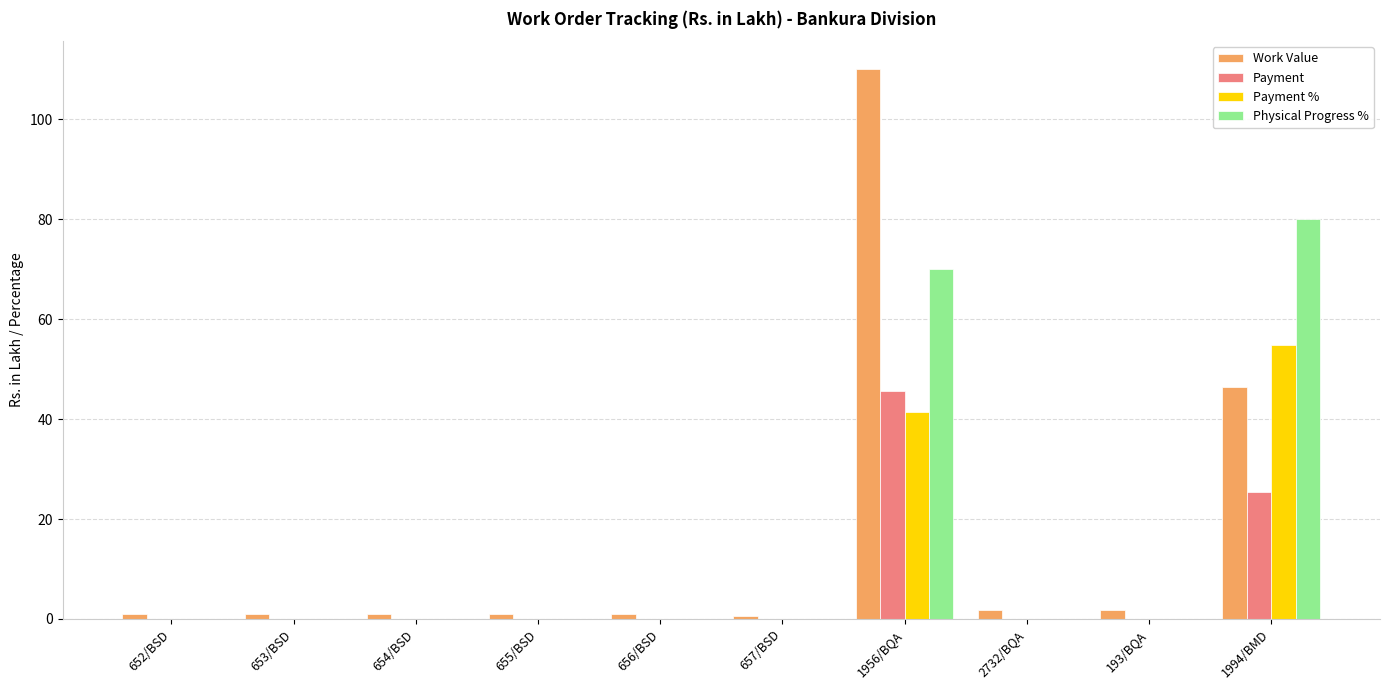

How many groups of bars are there?

10